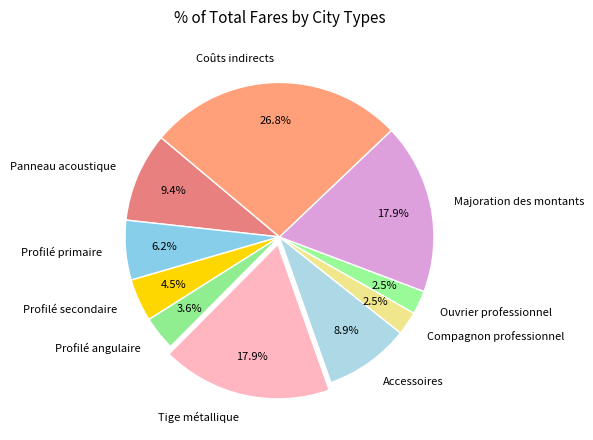

How many slices are in this pie chart?

10